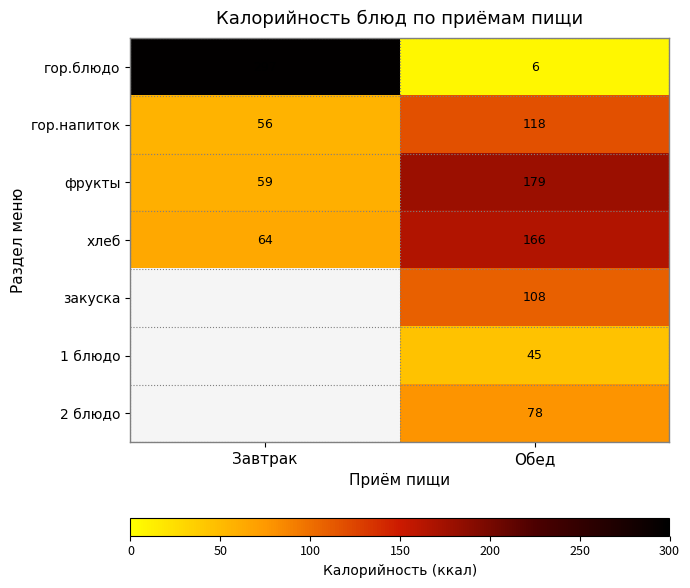

How many categories are shown in the chart?

2